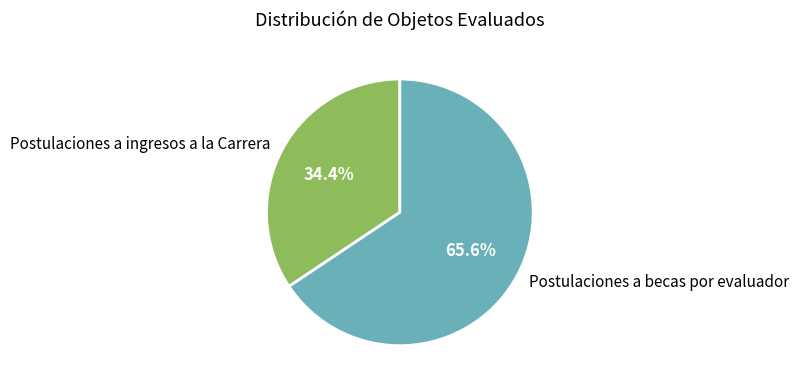

To the nearest percent, what is the combined percentage of Postulaciones a becas por evaluador and Postulaciones a ingresos a la Carrera?

100%